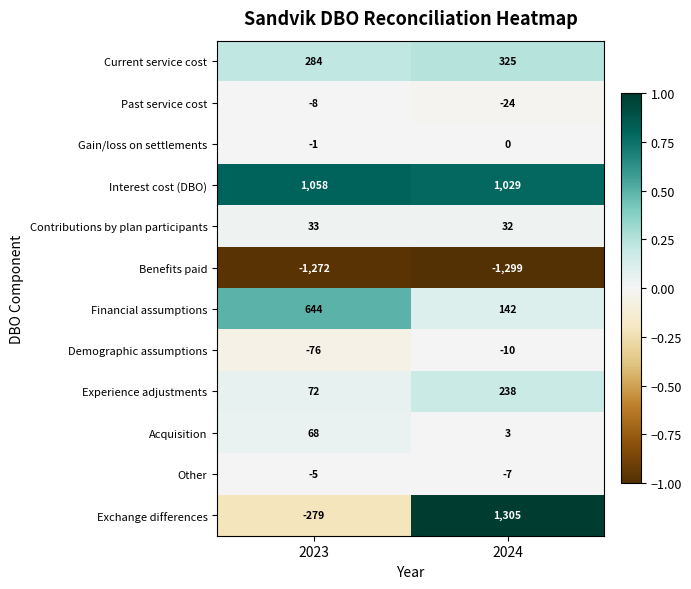

Reading right to left, transcribe all the data shown in this chart.

Current service cost: 325	284
Past service cost: -24	-8
Gain/loss on settlements: 0	-1
Interest cost (DBO): 1029	1058
Contributions by plan participants: 32	33
Benefits paid: -1299	-1272
Financial assumptions: 142	644
Demographic assumptions: -10	-76
Experience adjustments: 238	72
Acquisition: 3	68
Other: -7	-5
Exchange differences: 1305	-279